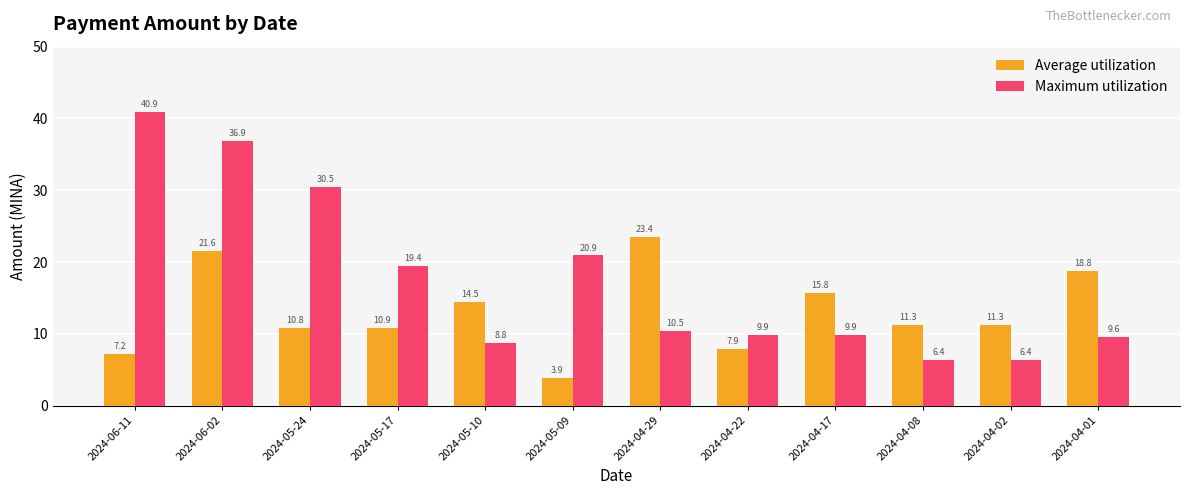

At which label does Average utilization first exceed 11?

2024-06-02